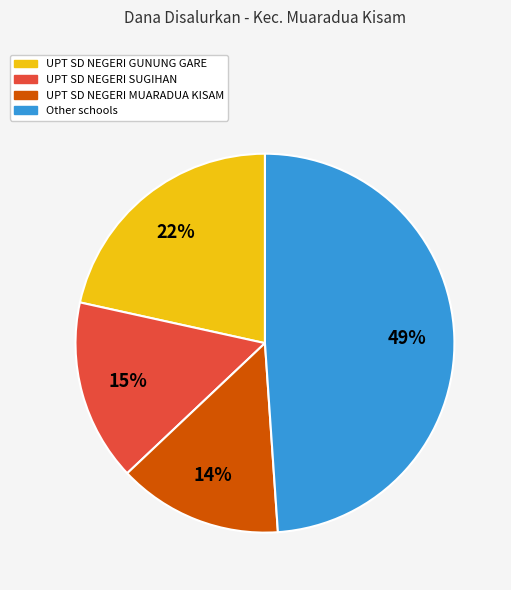

Is there a majority slice in this chart?

No